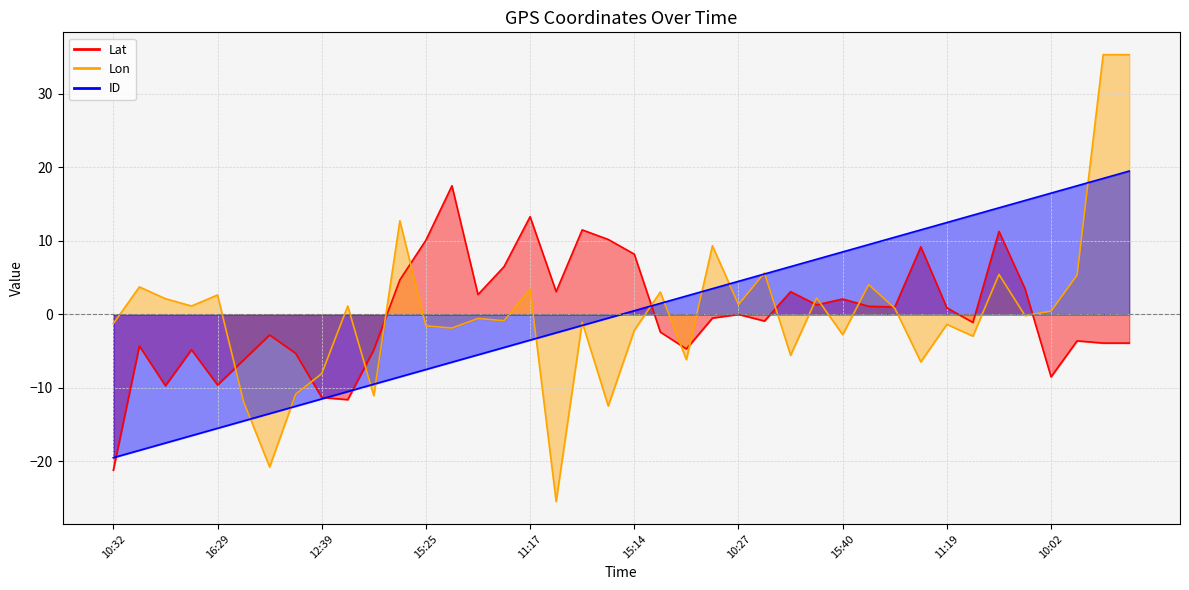

What position from the left is 15:25?

13